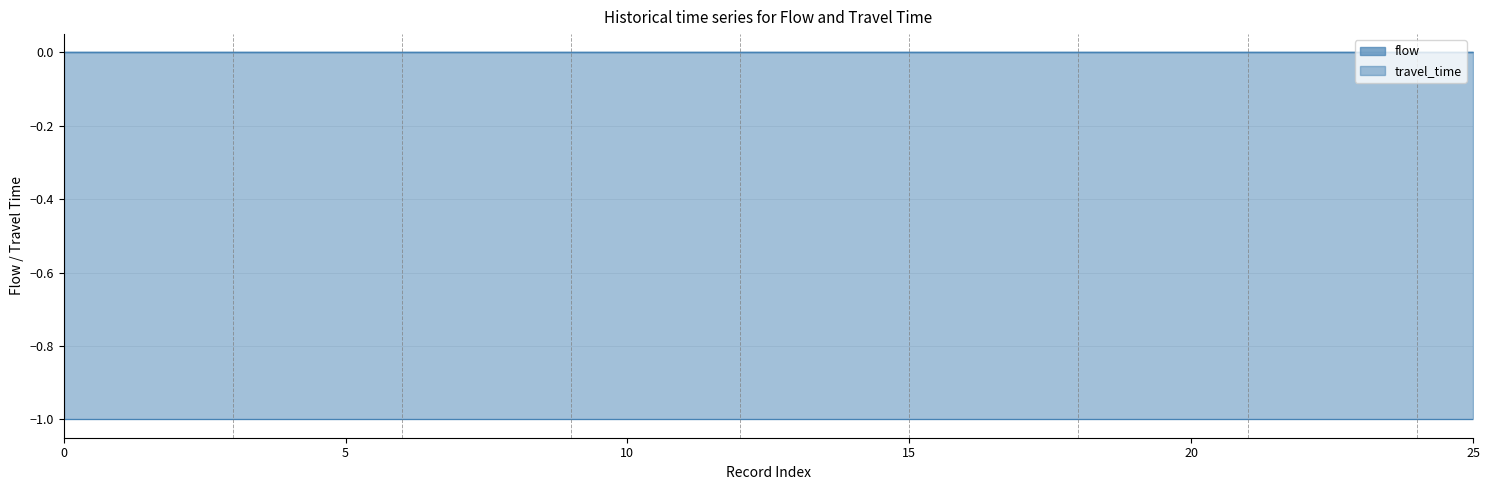

What is the smallest value displayed?

-1